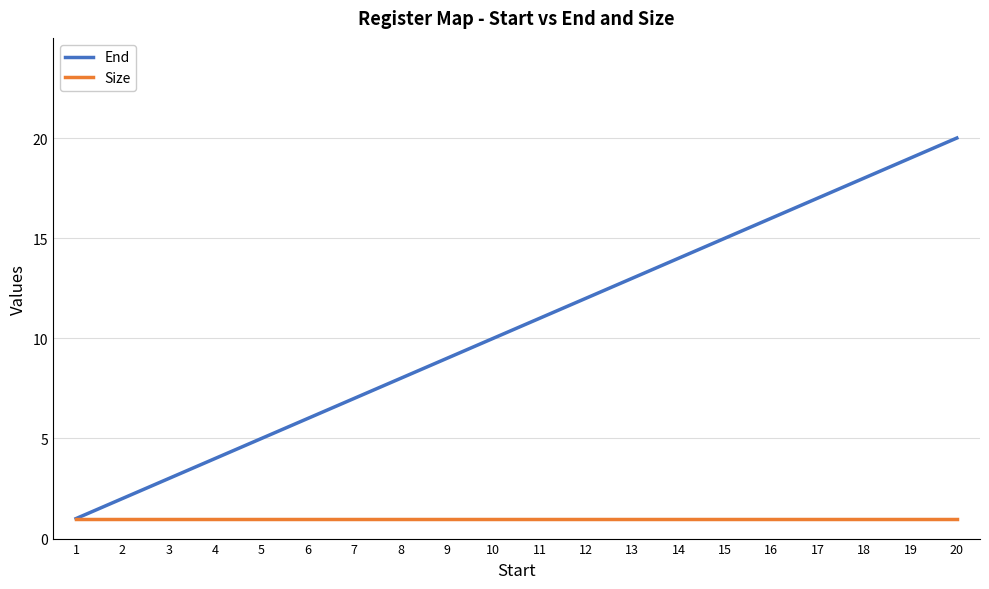

What is the maximum value for End?

20